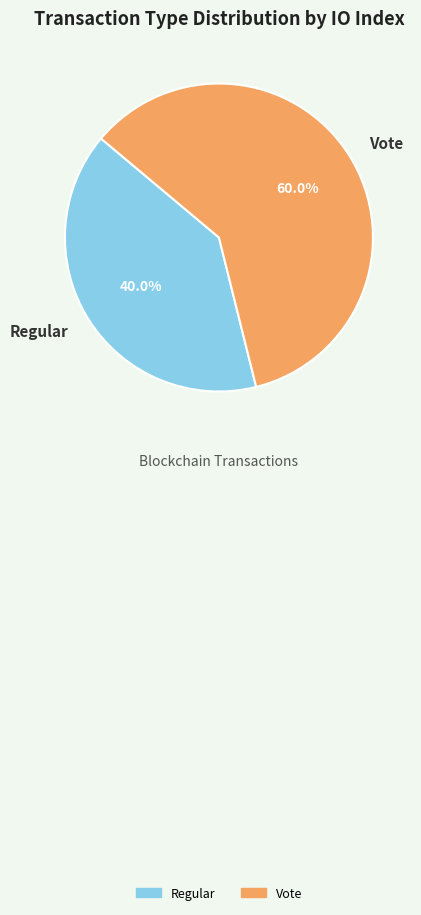

Does Regular represent more than half of the total?

No